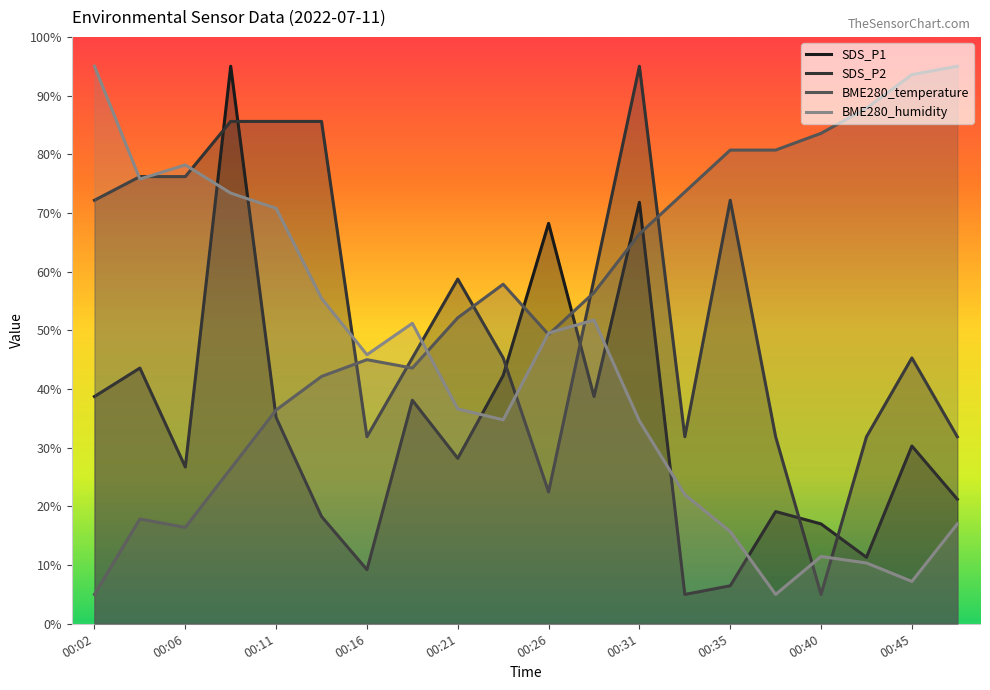

Which series ends up on top after the final intersection of BME280_temperature and BME280_humidity?

BME280_temperature